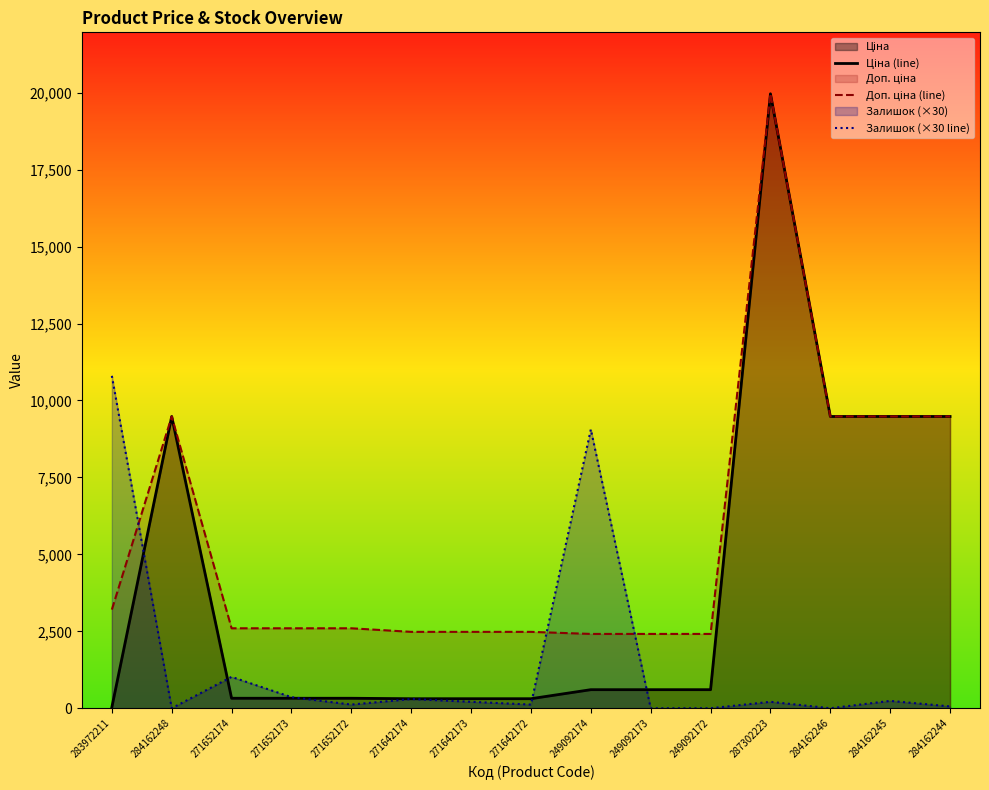

What is the label of the 5th point from the left?

271652172